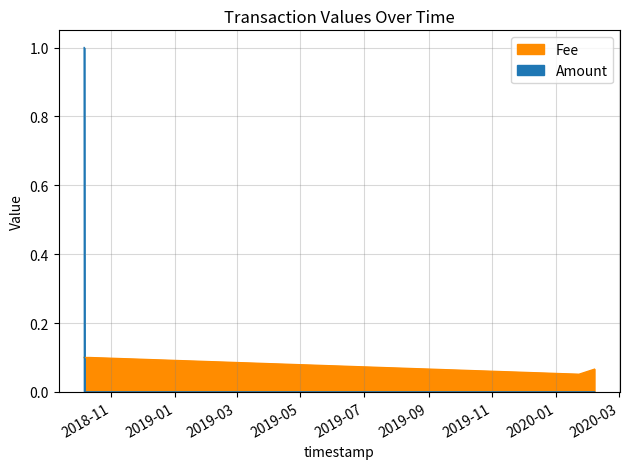

Between which two adjacent categories do Amount and Fee first intersect?

2018-10-06 08:41:04 and 2018-10-06 03:12:58